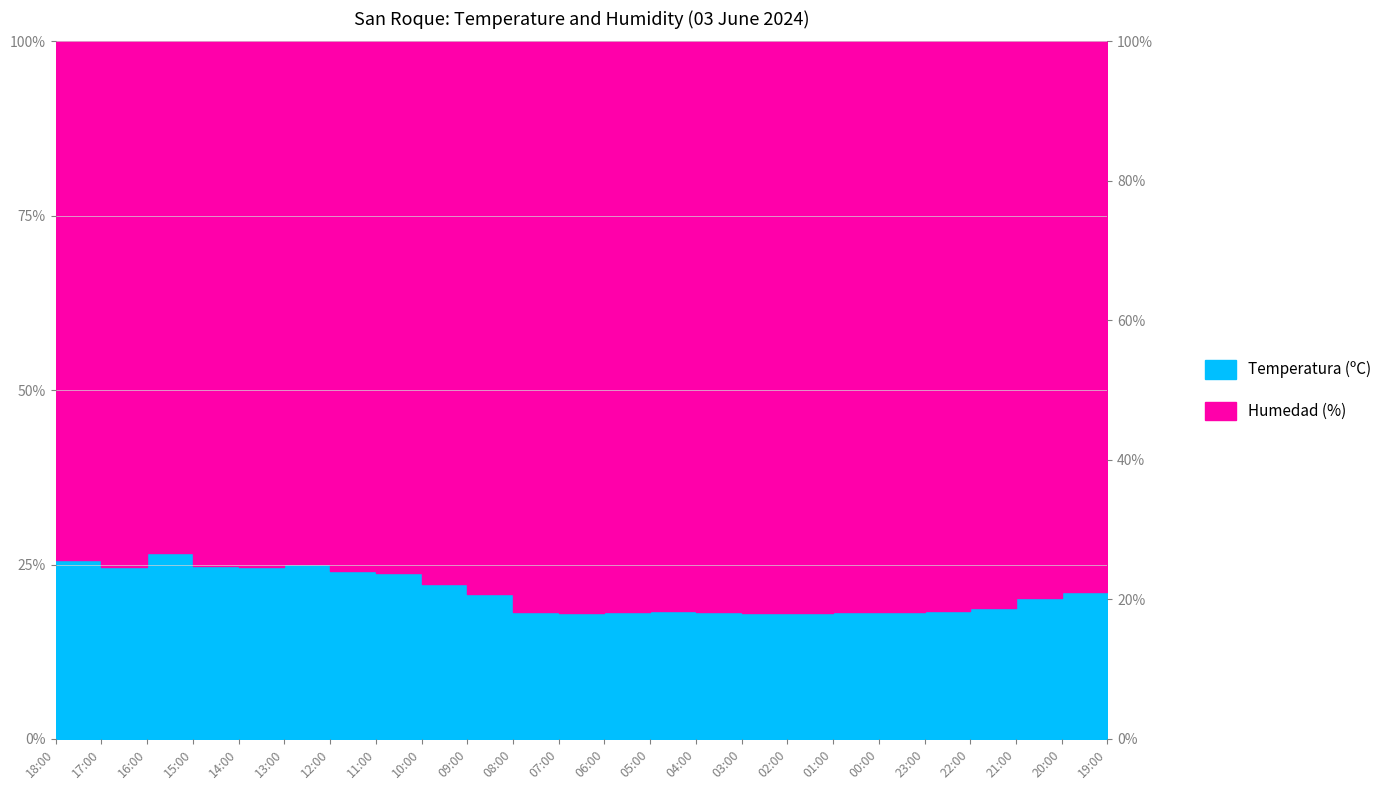

Does the chart display data point markers on the line(s)?

No